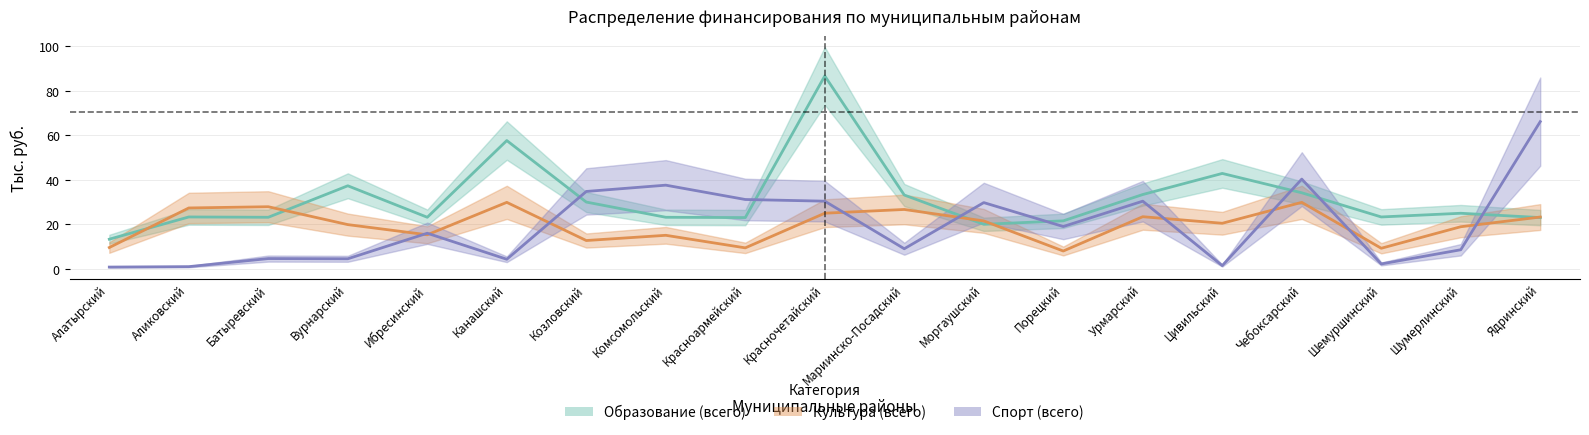

What is the label of the 10th point from the left?

Красночетайский